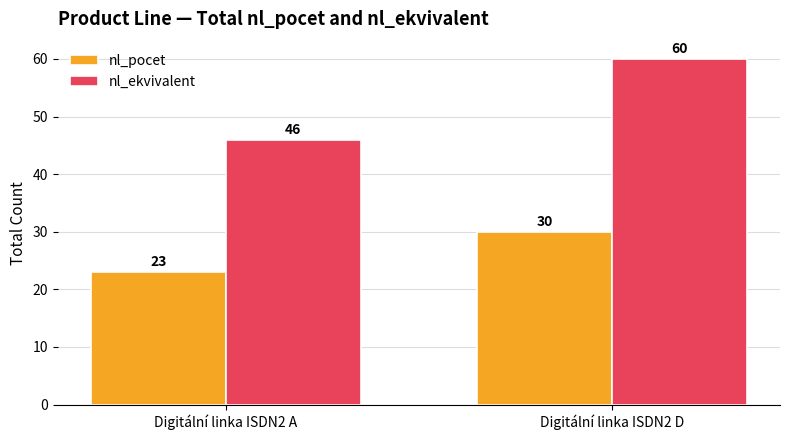

What is the average value of the nl_ekvivalent series?

53